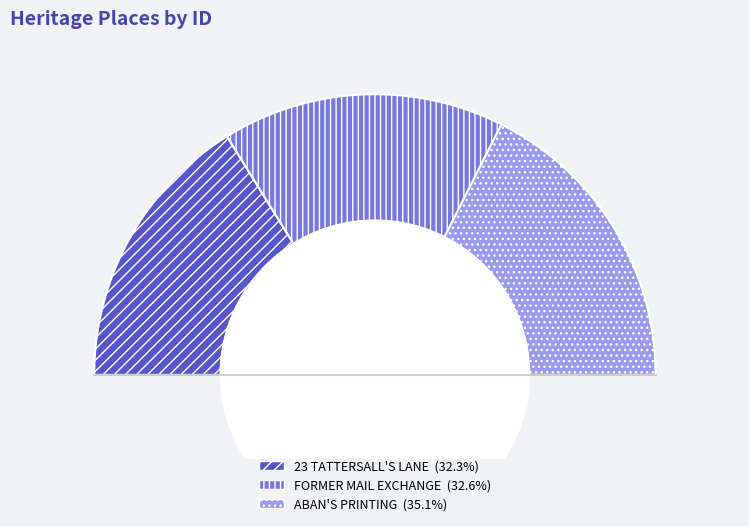

Count the number of slices in the pie.

3